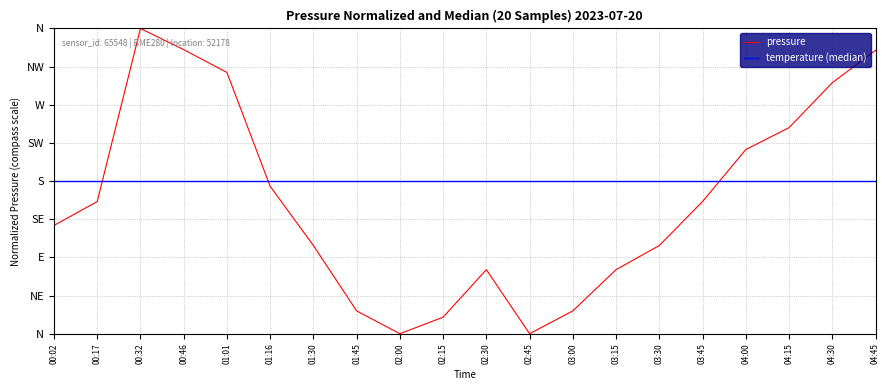

What is the maximum value shown in the chart?

360.0